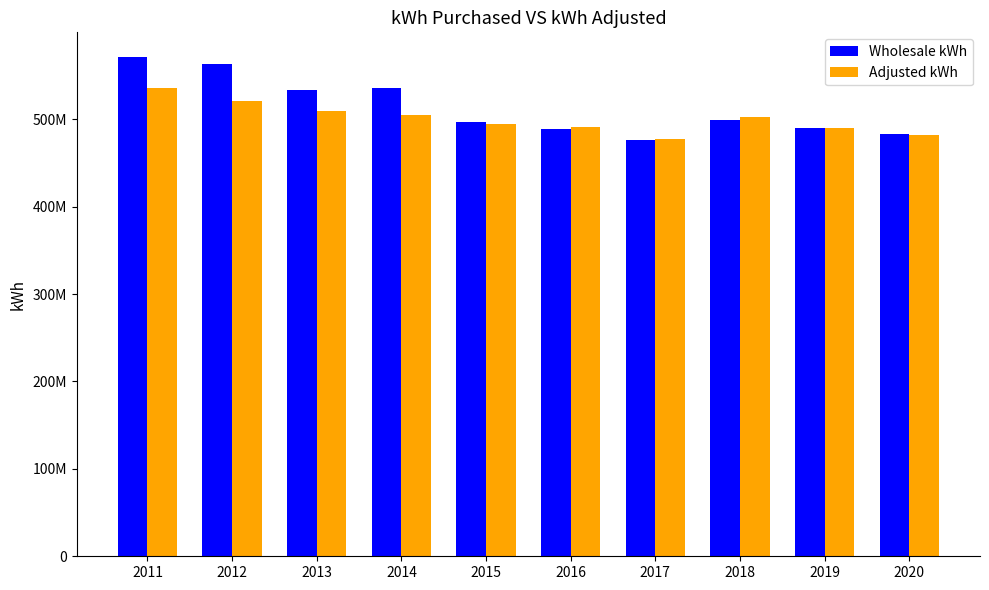

List the labels in order of Wholesale kWh value, largest first.

2011, 2012, 2014, 2013, 2018, 2015, 2019, 2016, 2020, 2017